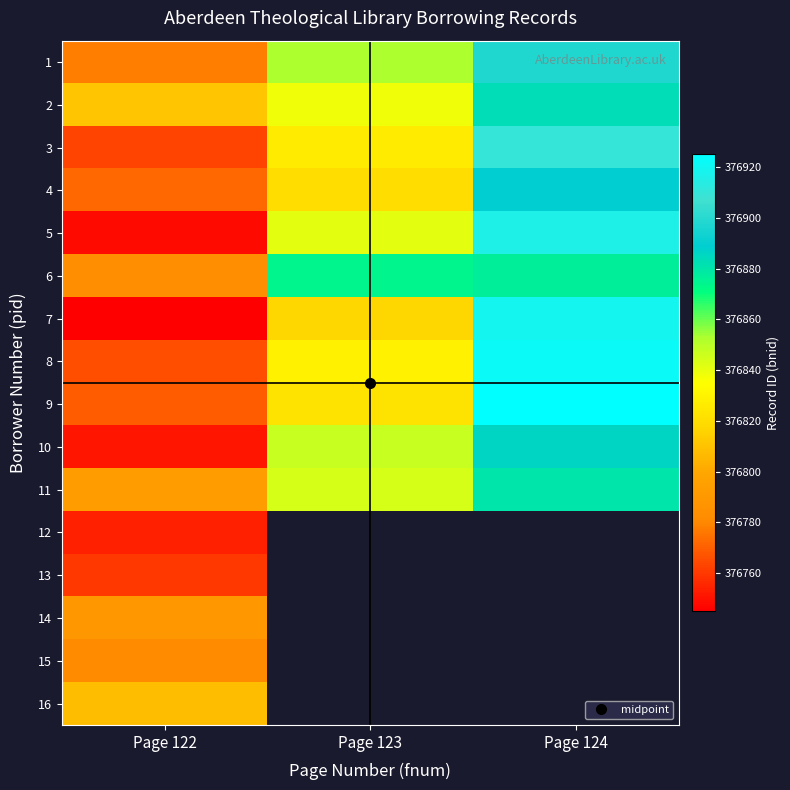

What is the difference between the second highest and minimum values in the 6 series?

90.0